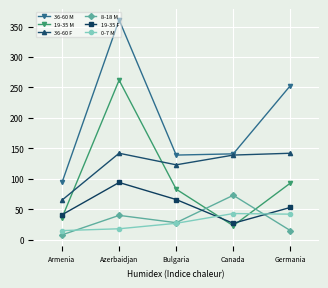

How many data points does each series have?

5